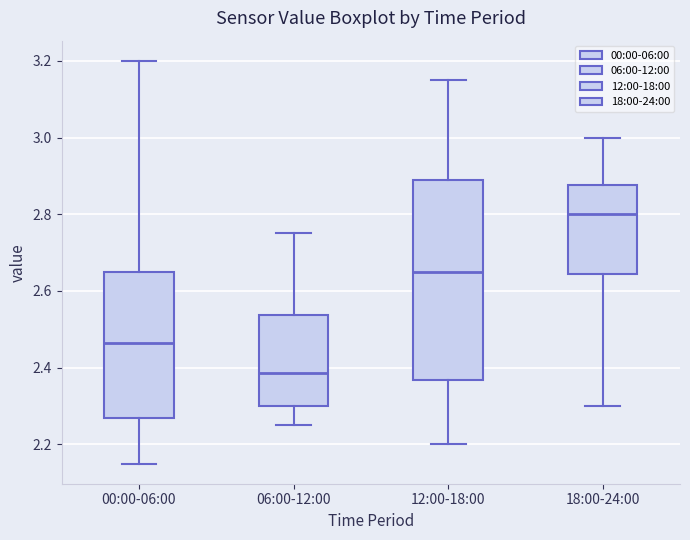

Where does the upper whisker of the box for 00:00-06:00 end on the y-axis? The values are not printed on the chart, so give them approximately, as read against the axis.

3.20